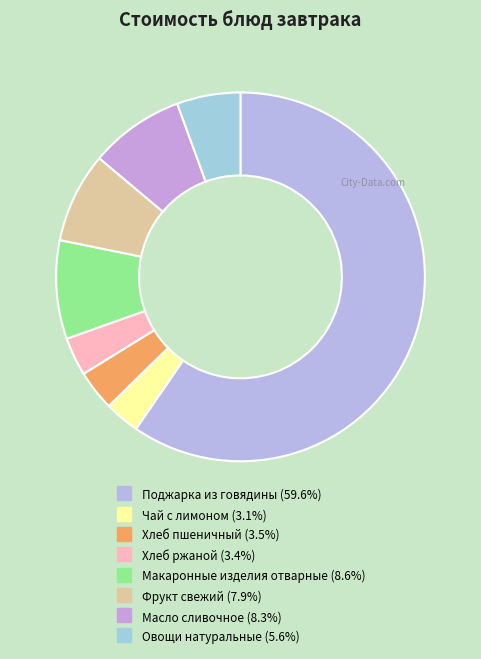

To the nearest percent, what is the difference between the largest and smallest slice percentages?

57%